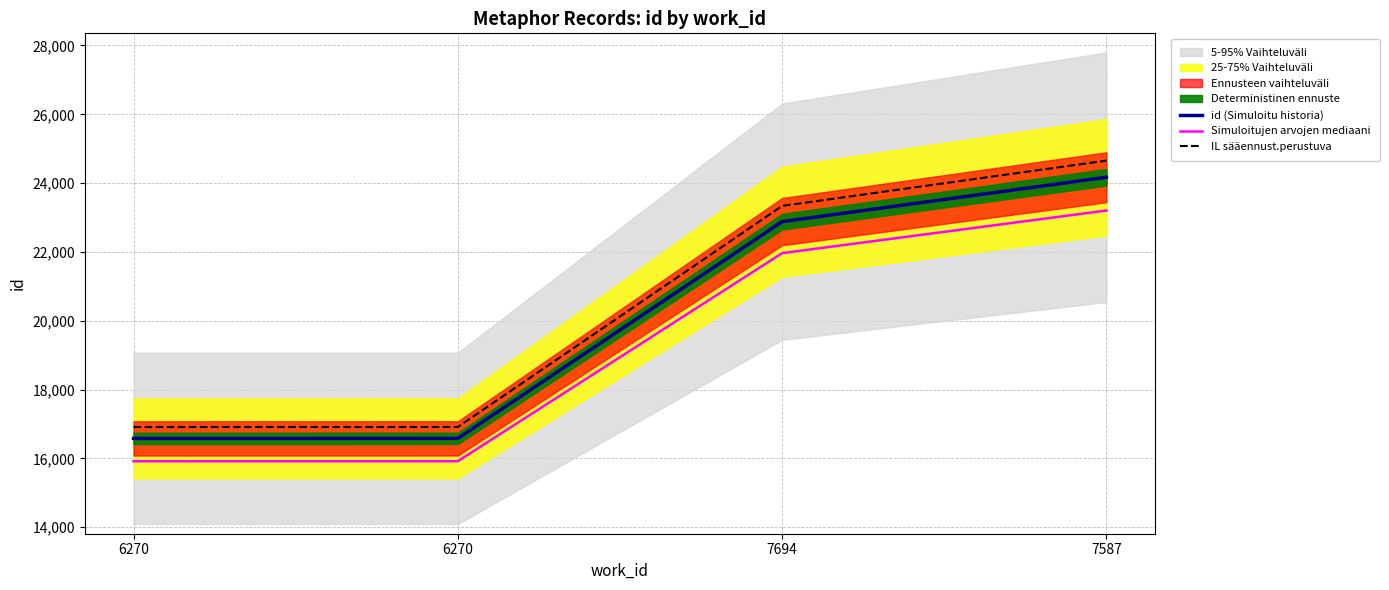

What is the greatest value displayed?

24654.4